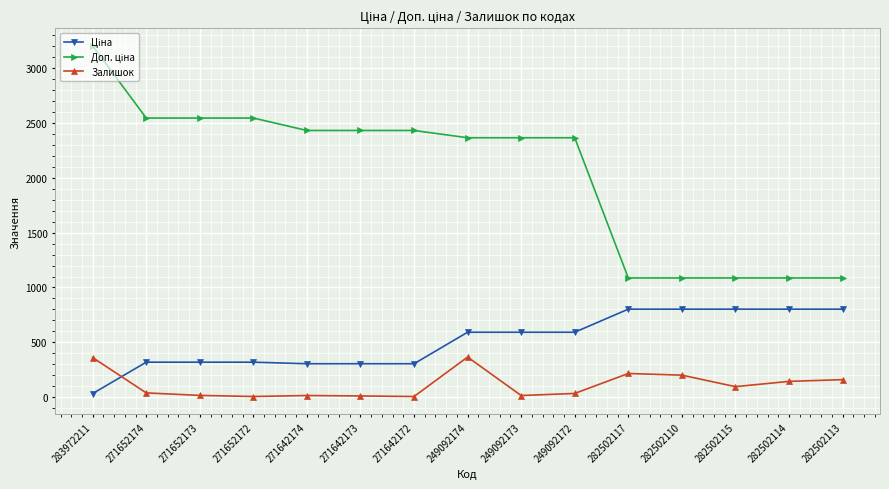

Which category has the highest value across all series?

283972211